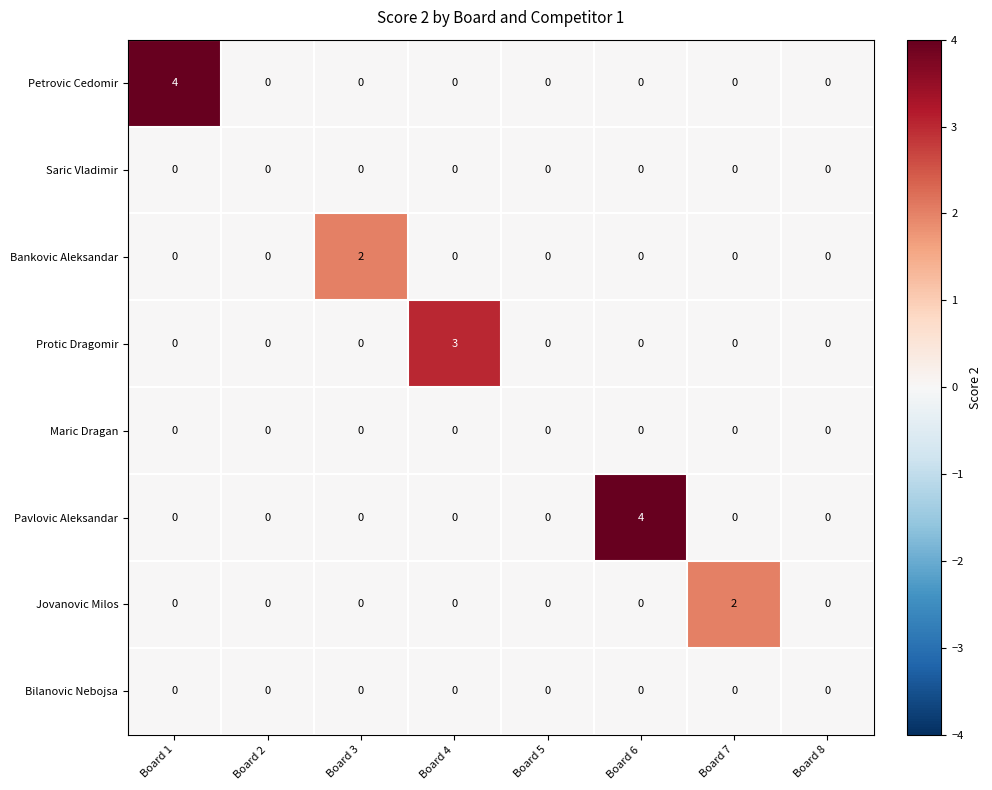

How many Pavlovic Aleksandar values are between 0 and 1?

7